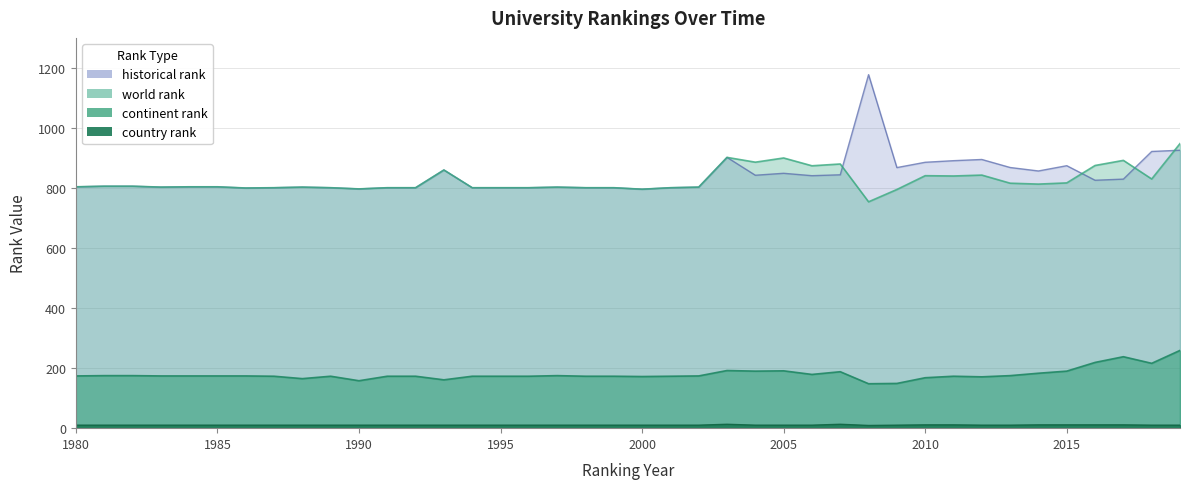

True or false: world rank and continent rank cross at least once.

False